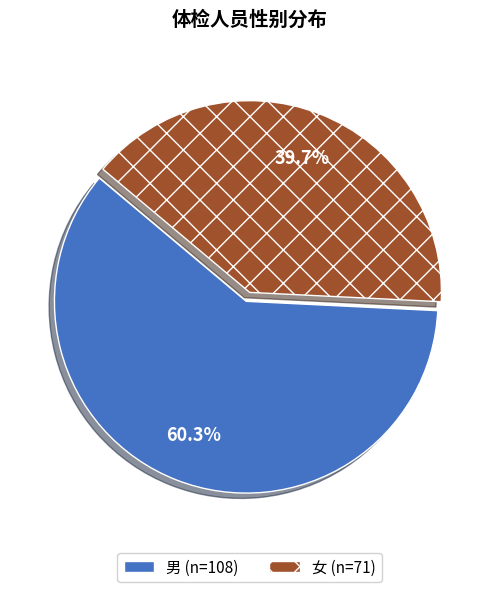

Which slice is the largest?

男